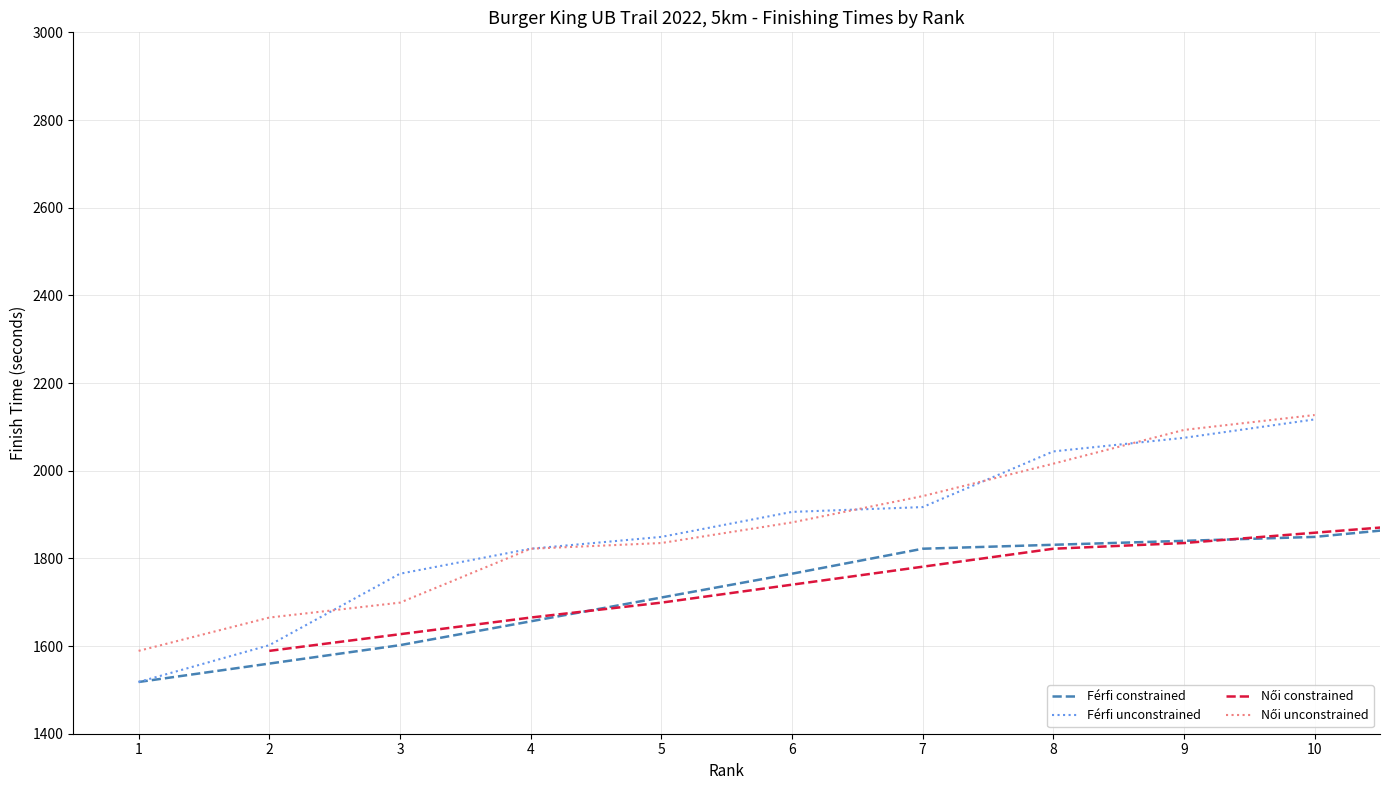

Which series ends up on top after the final intersection of Férfi unconstrained and Női constrained?

Női constrained